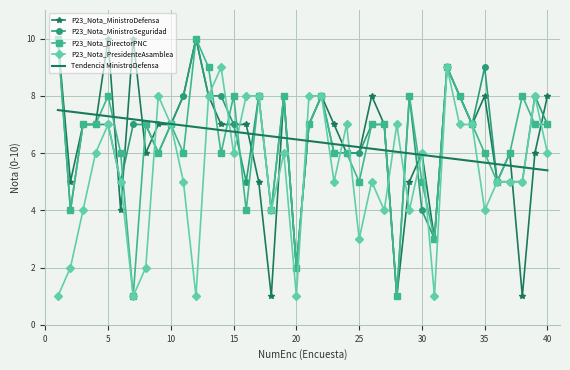

What is the maximum value for P23_Nota_DirectorPNC?

10.0